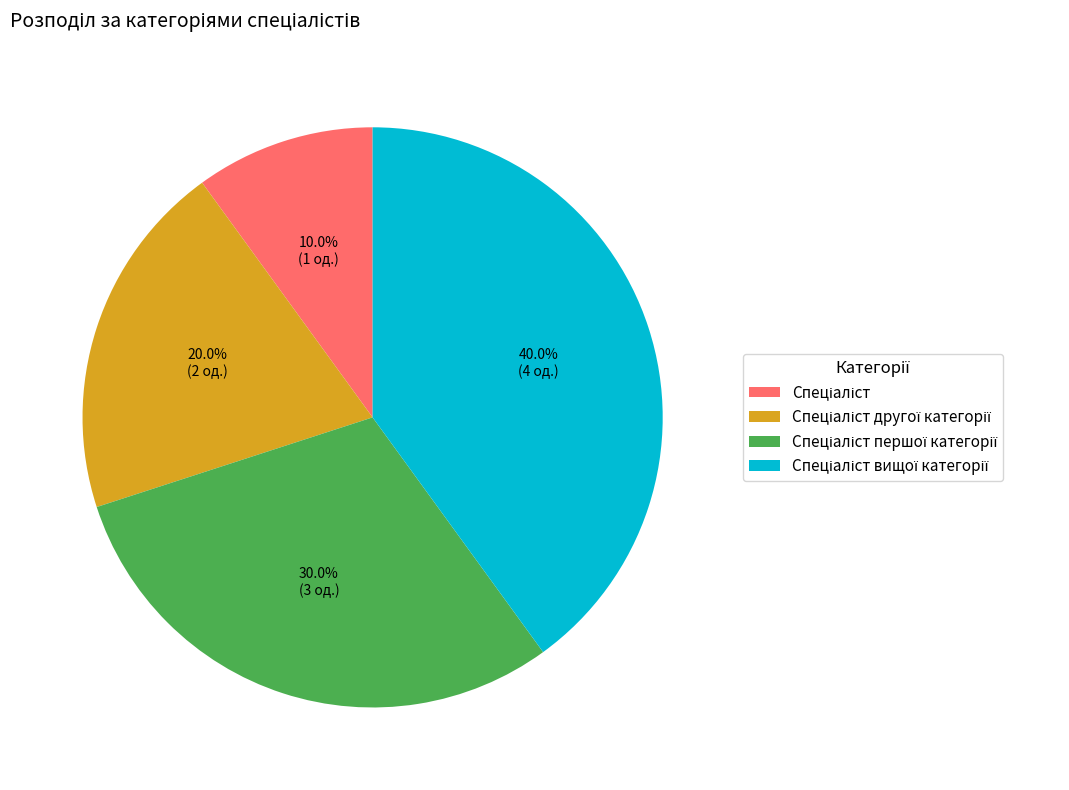

Does any single category account for the majority?

No